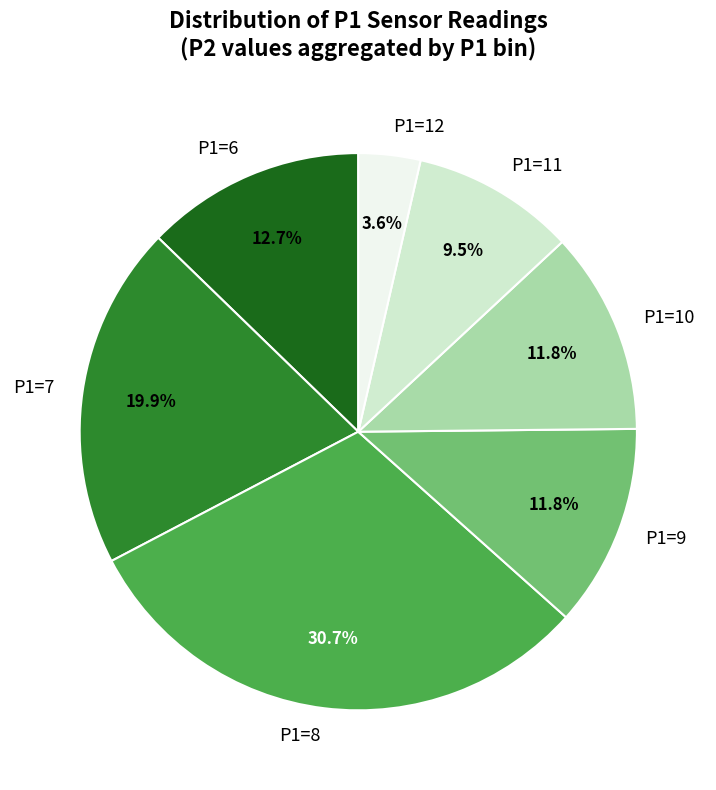

Which slice is the largest?

P1=8